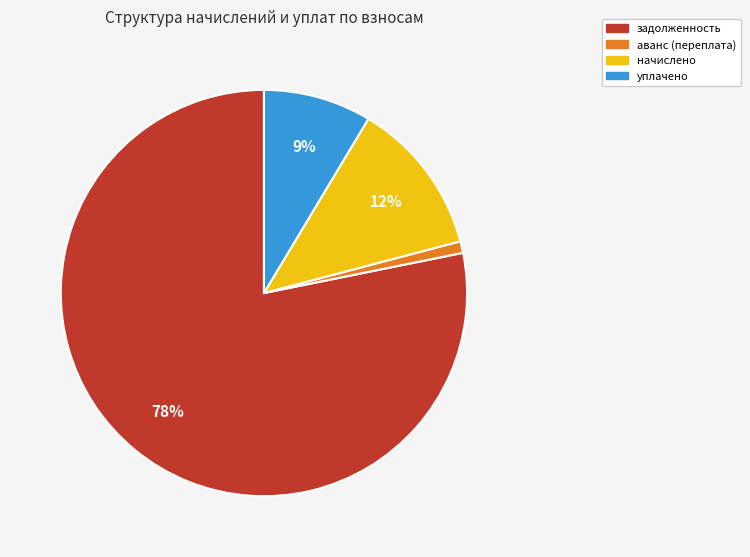

Is the sum of аванс (переплата) and начислено greater than half?

No